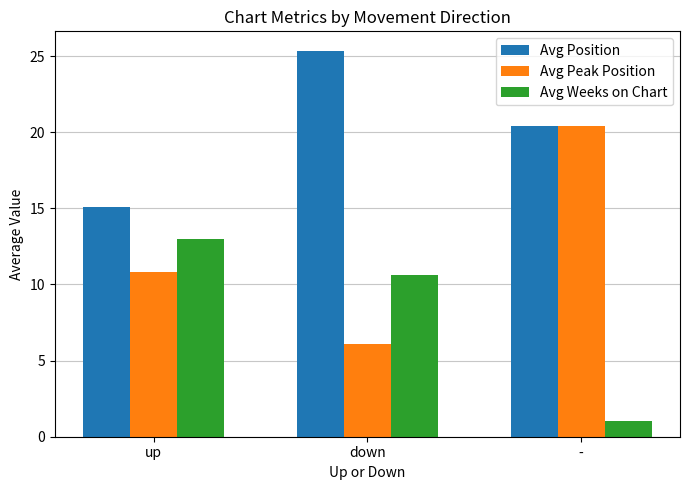

At which label does Avg Position first exceed 20?

down